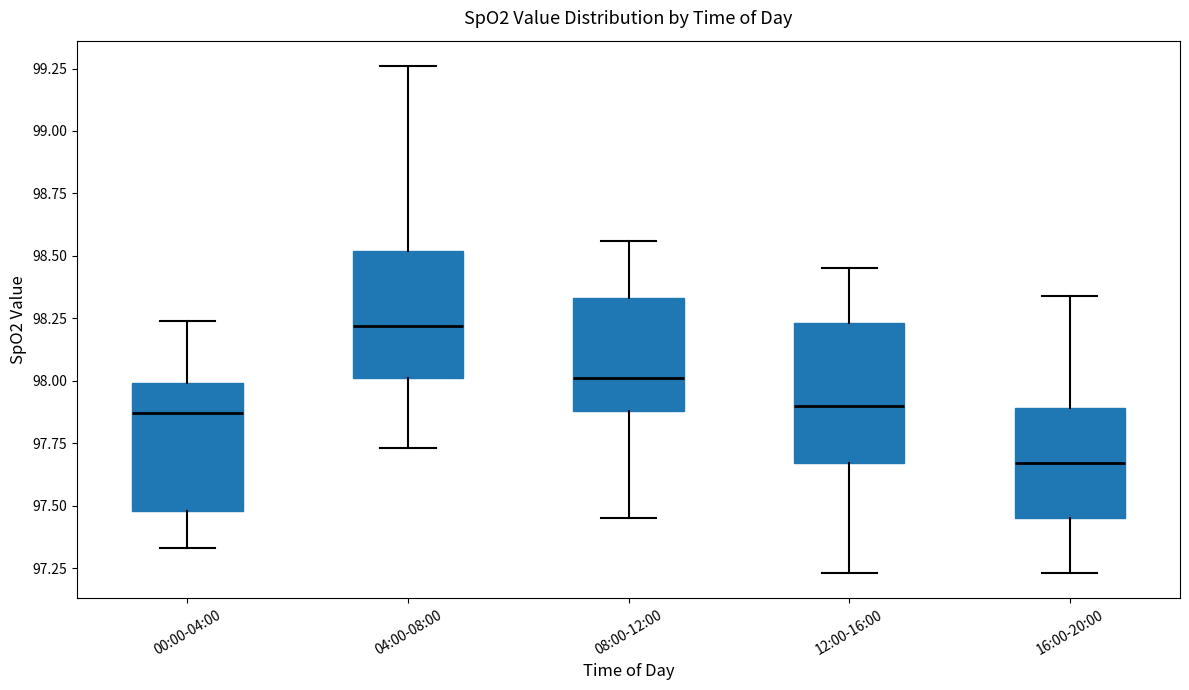

Where does the lower whisker of the box for 08:00-12:00 end on the y-axis? The values are not printed on the chart, so give them approximately, as read against the axis.

97.45